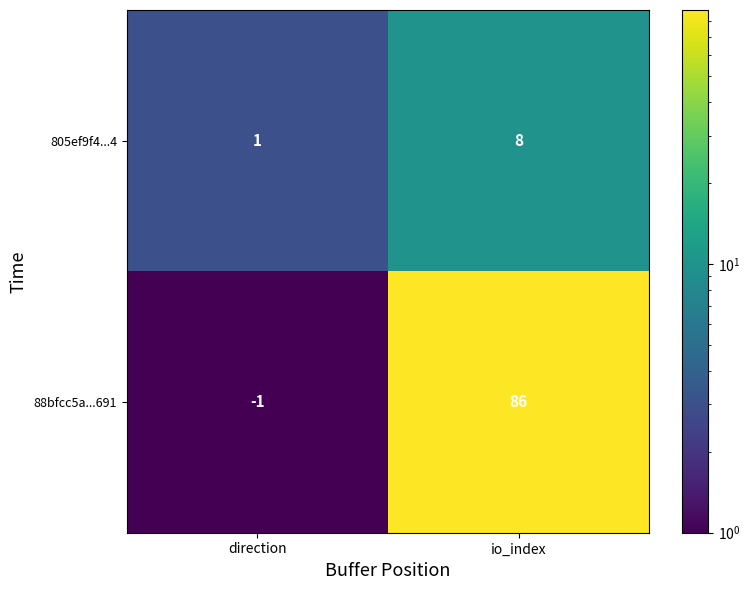

Between direction and io_index, which series saw the biggest shift?

88bfcc5a...691